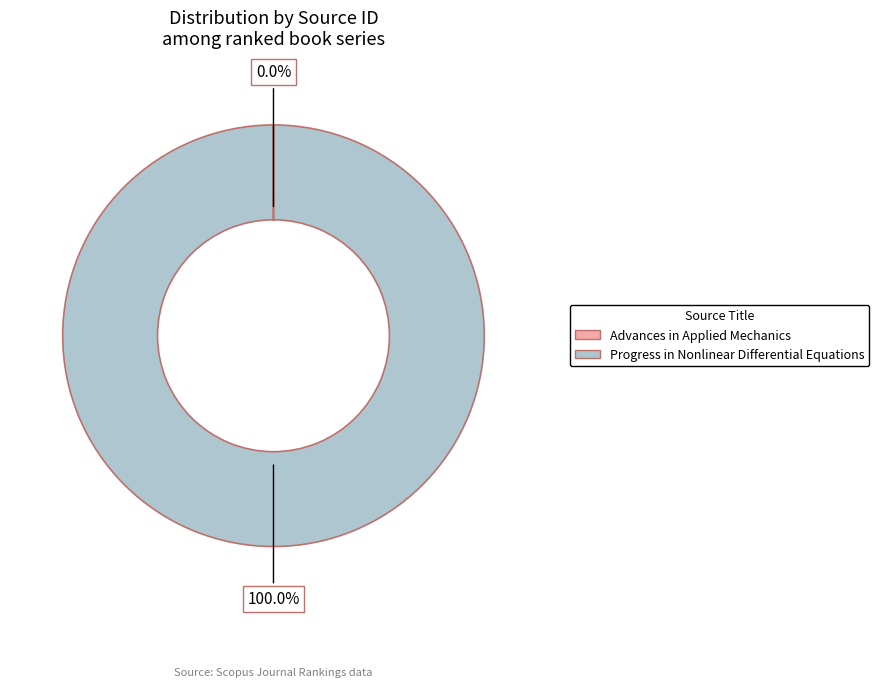

Which category has the biggest portion of the pie?

Progress in Nonlinear Differential Equations